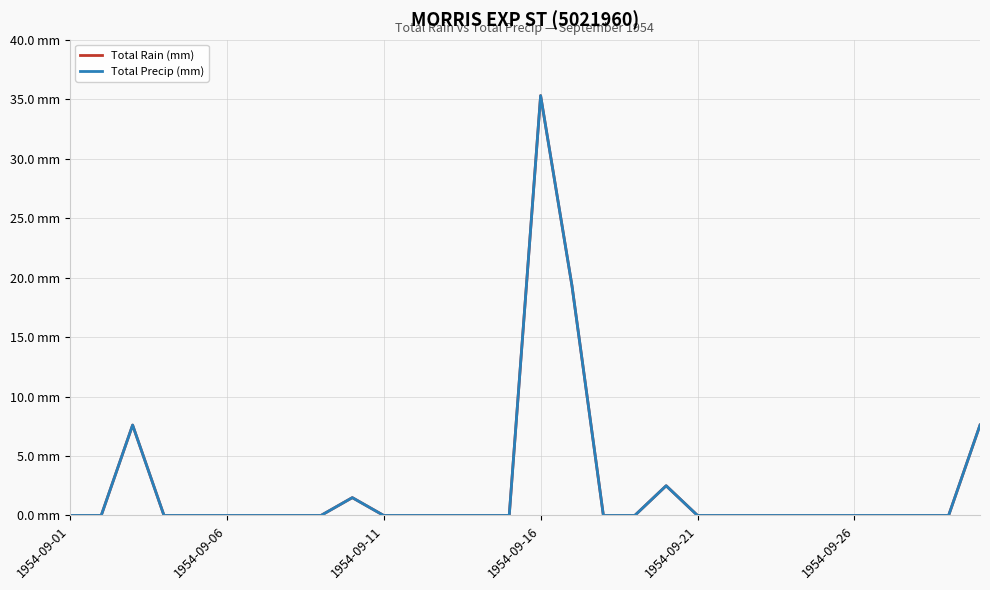

True or false: Total Precip (mm) and Total Rain (mm) cross at least once.

False